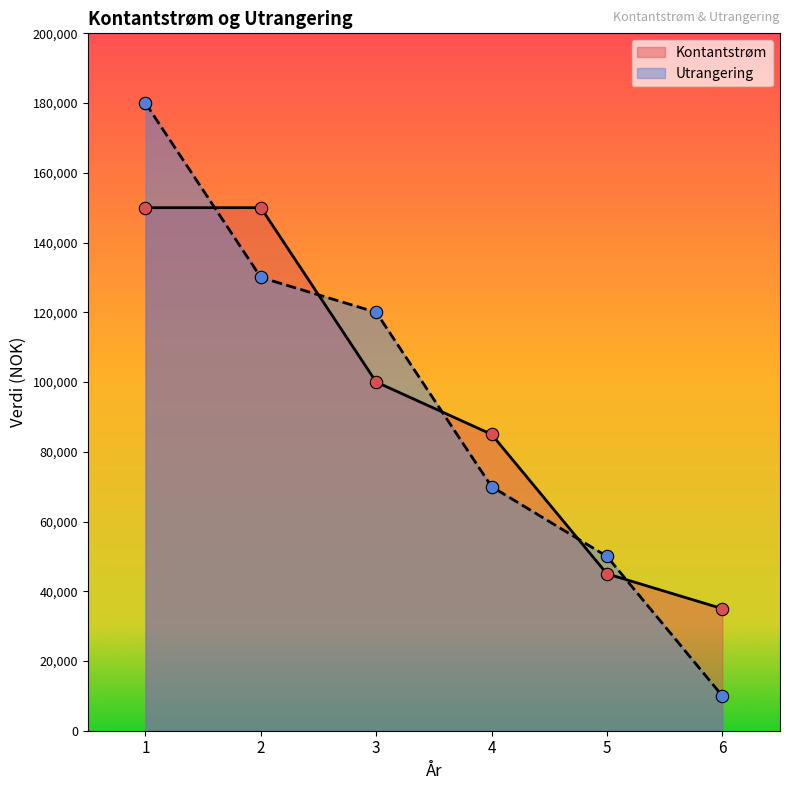

Which series reaches the minimum Y coordinate?

Utrangering